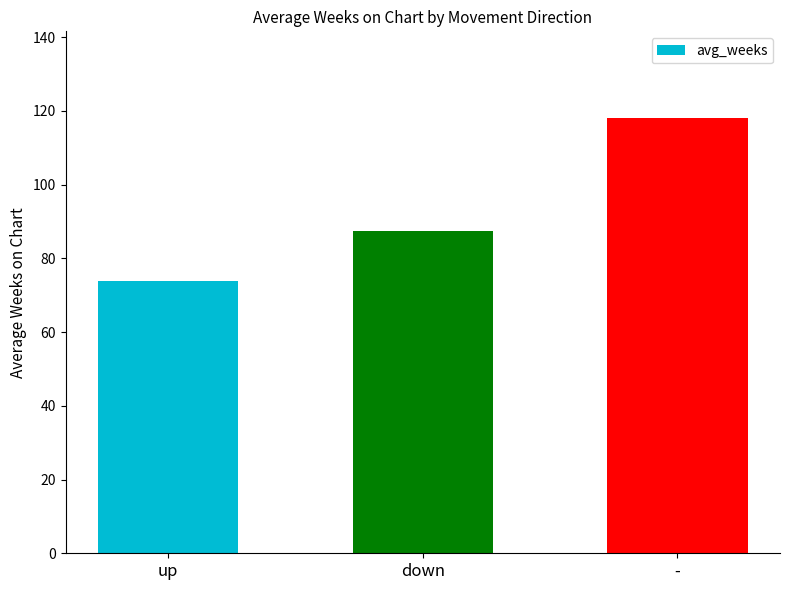

Reading left to right, list all the values displayed in this chart.

up=74.0	down=87.4	-=118.0